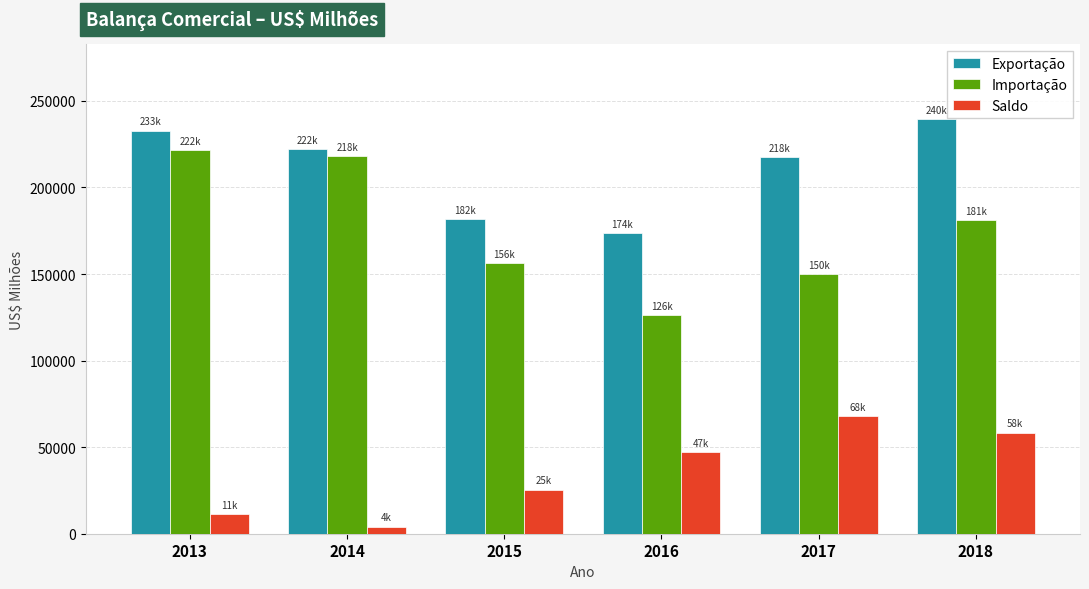

The value of Exportação at 2015 is 181659.9. True or false?

True